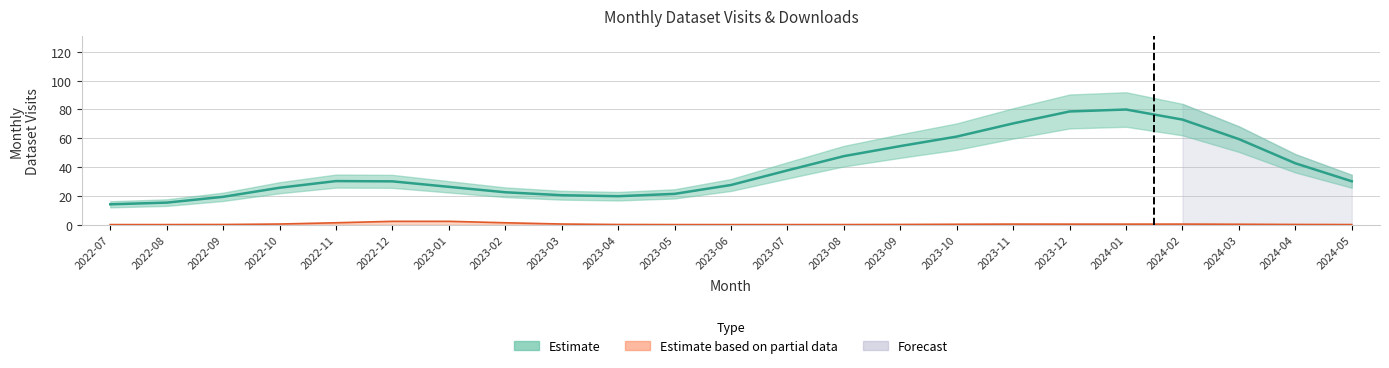

True or false: monthly_download_resource and monthly_visit_dataset intersect in this chart.

False